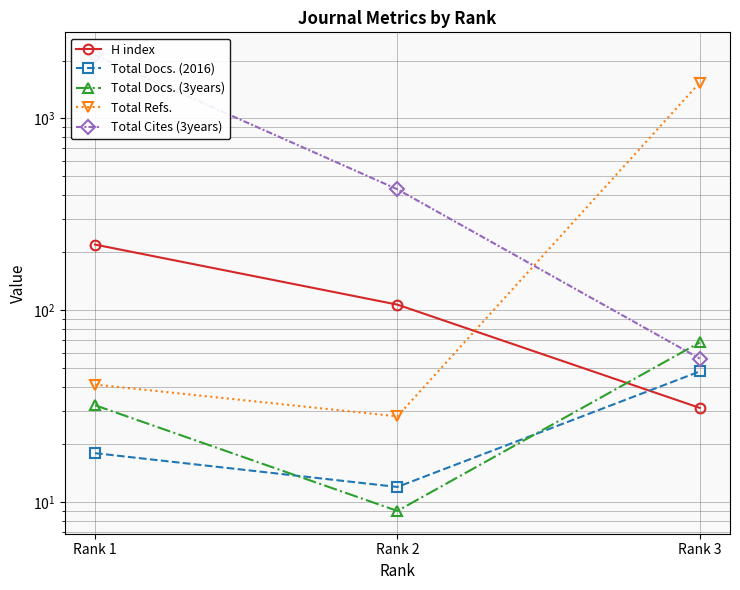

How many values in the Total Docs. (2016) series are below 18?

1